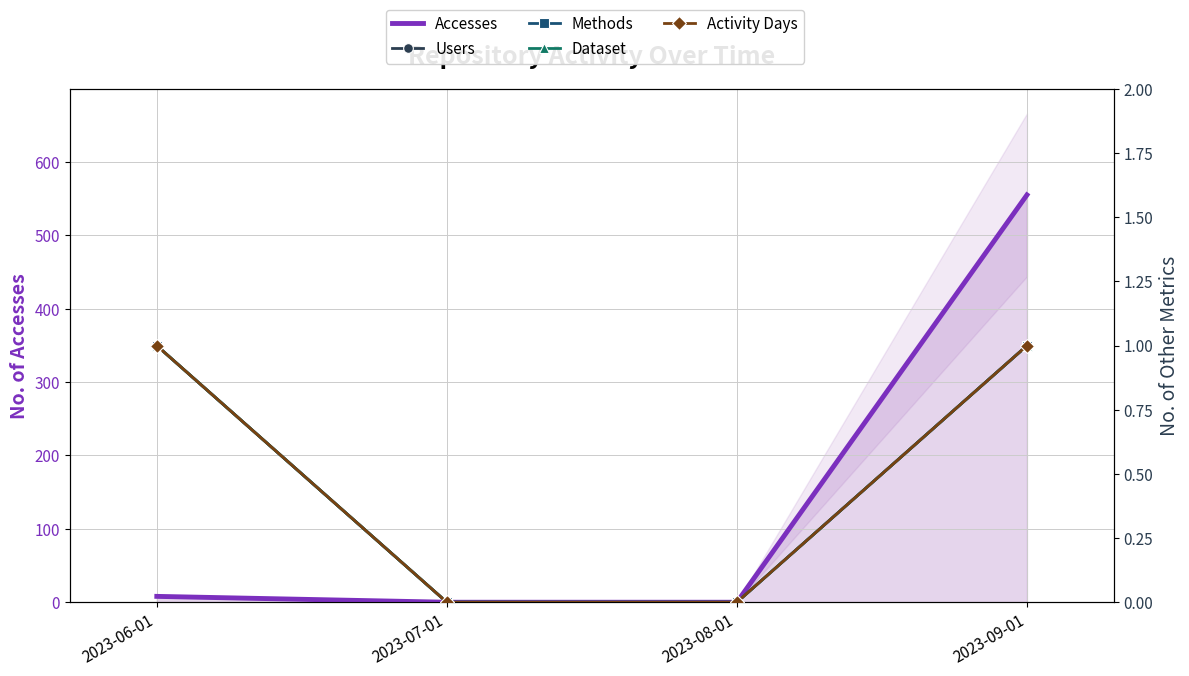

At which category does the chart reach its minimum across all series?

2023-07-01